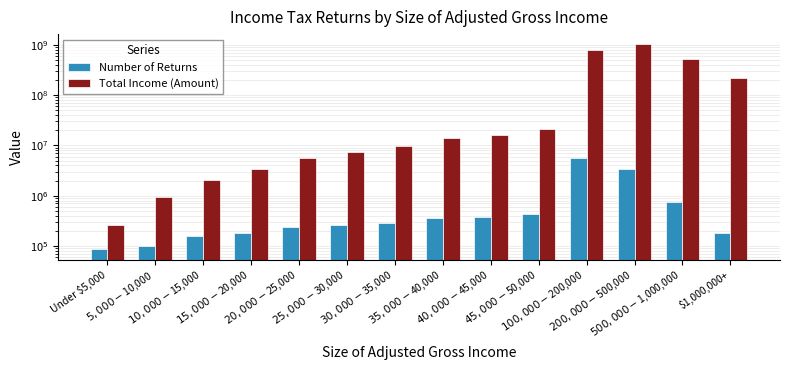

What is the difference between the maximum and minimum values in the Number of Returns series?

5455036